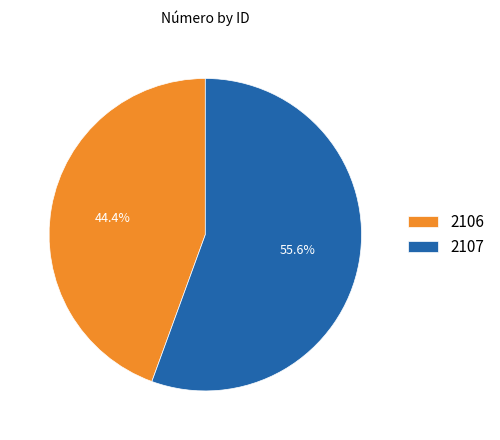

What is the smallest slice in the pie chart?

2106